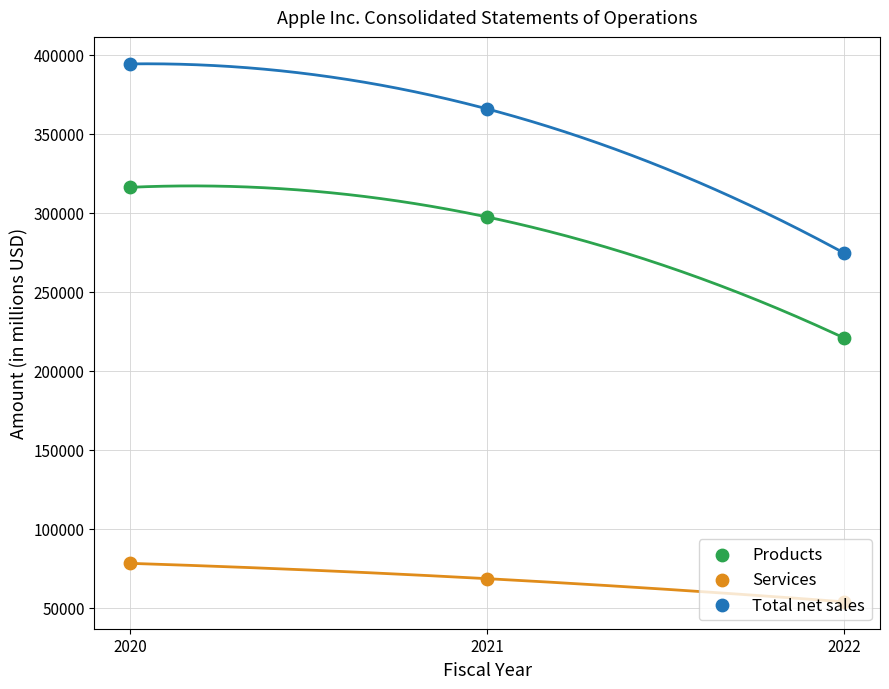

Which series contains the highest Y value?

Total net sales